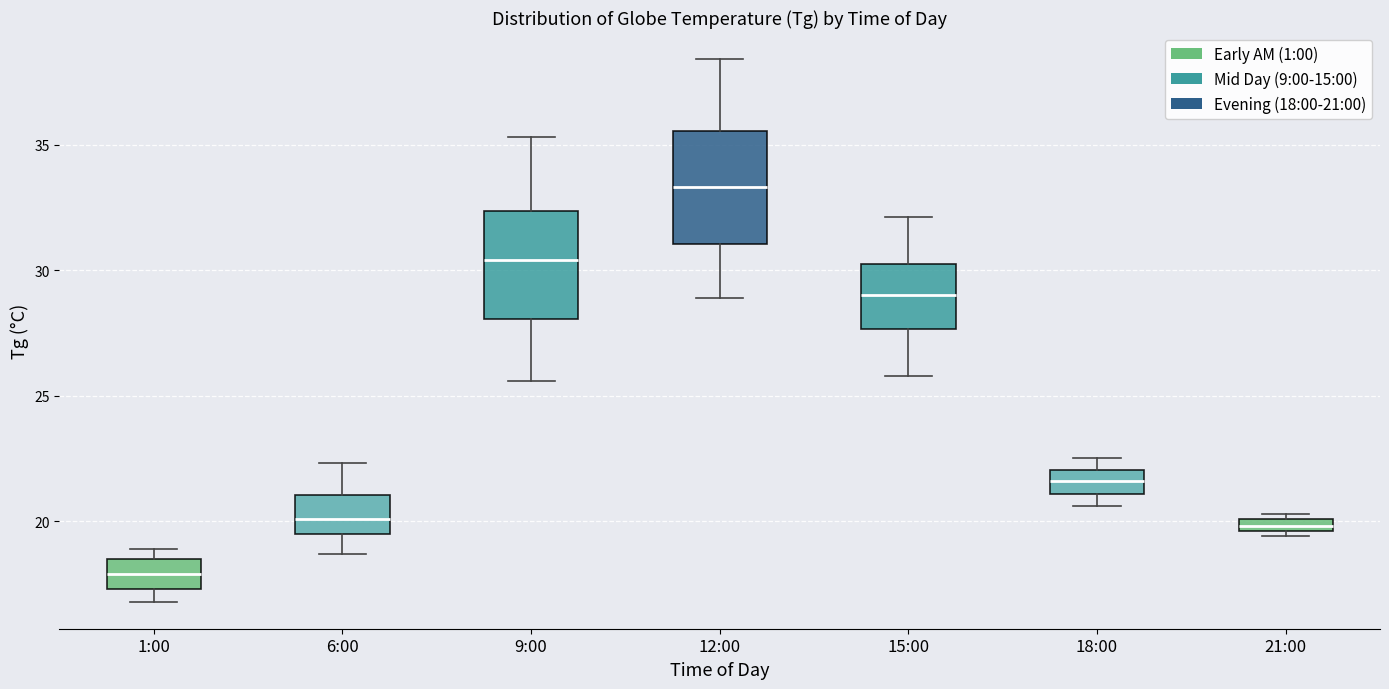

Which box has the highest median line?

12:00